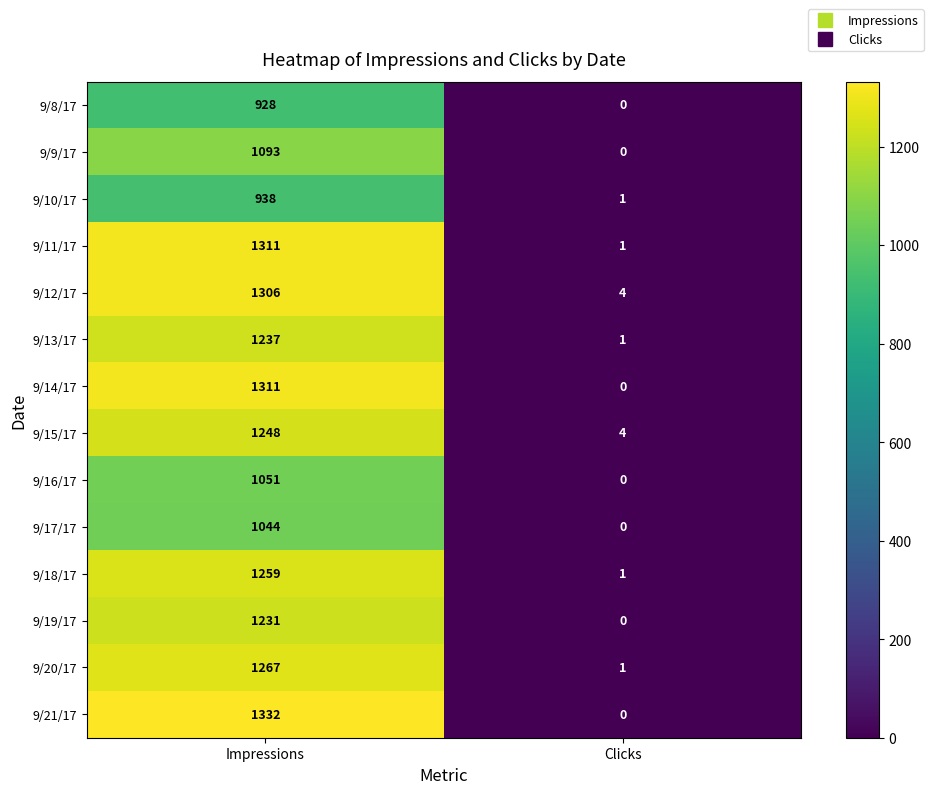

What is the difference between the maximum and minimum values in the 9/20/17 series?

1266